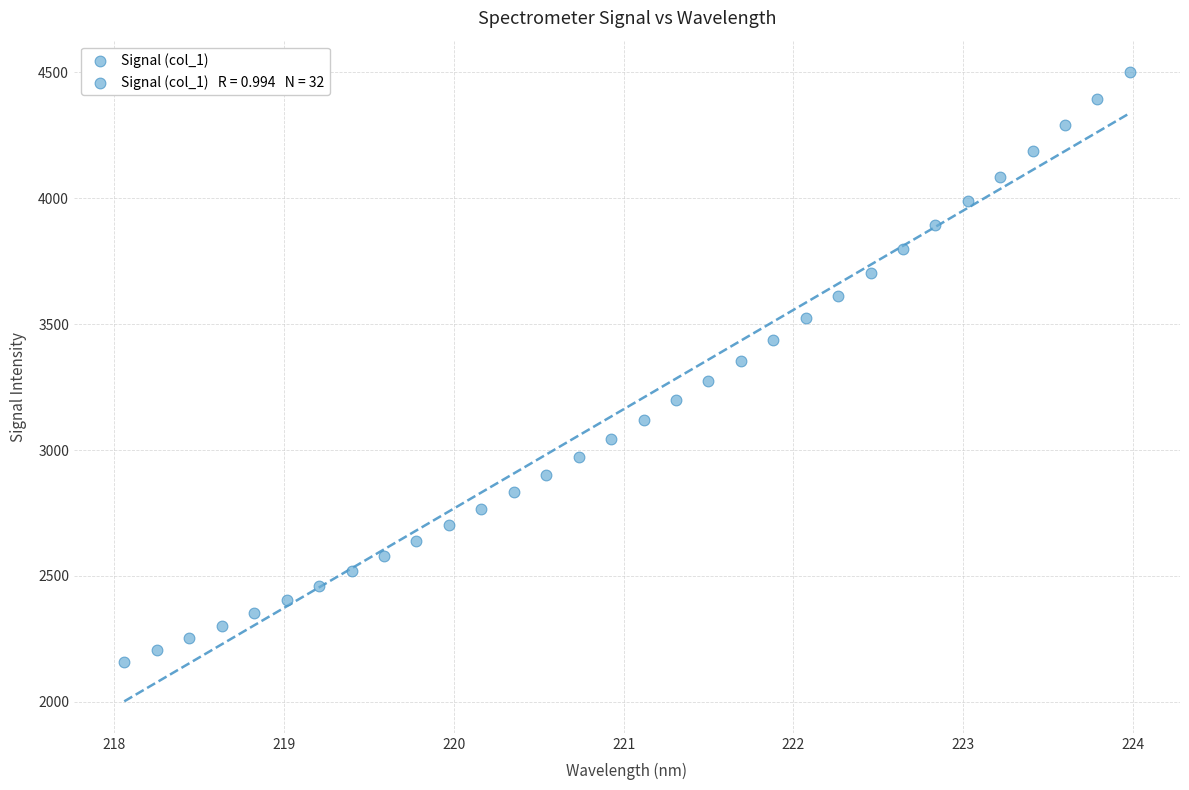

What is the range of X values (max minus min)?

5.9